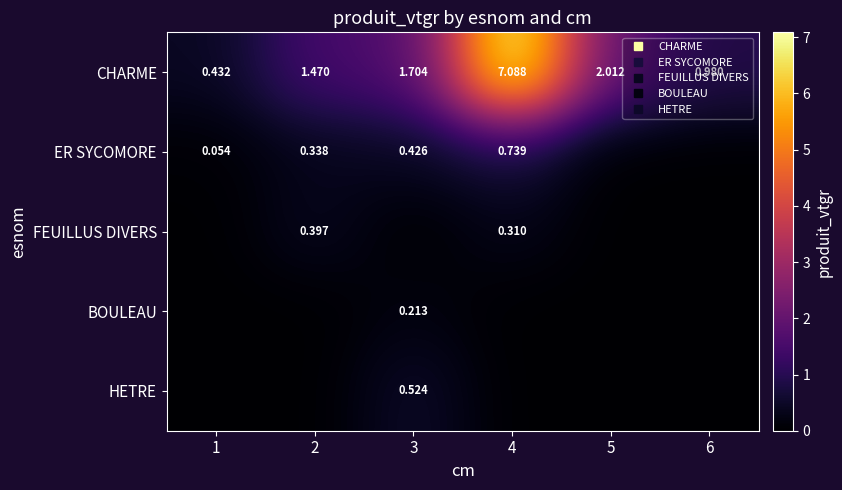

Is the value of ER SYCOMORE at 1 greater than the value of CHARME at 2?

No